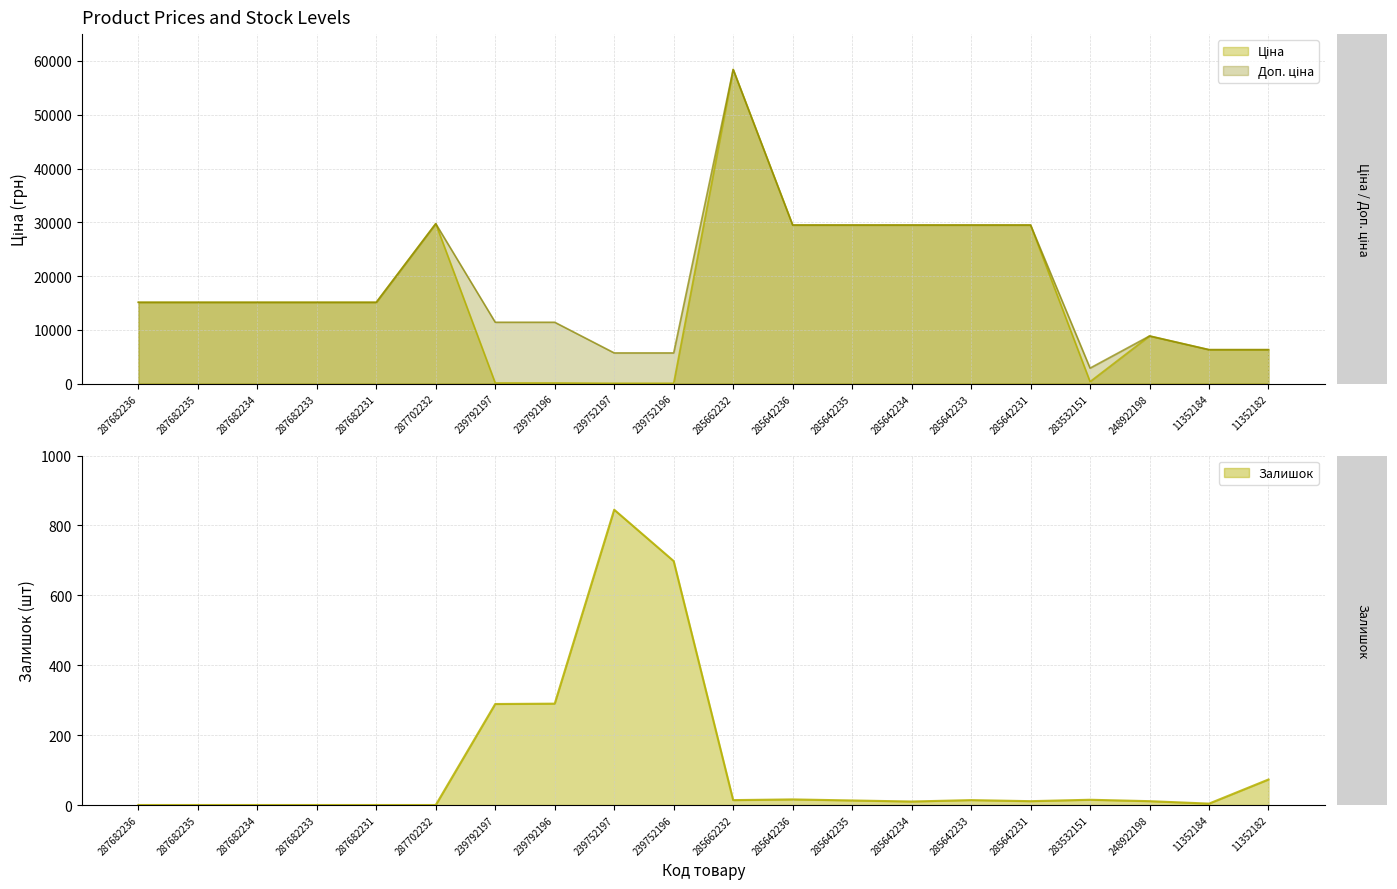

What is the label of the 15th point from the right?

287702232